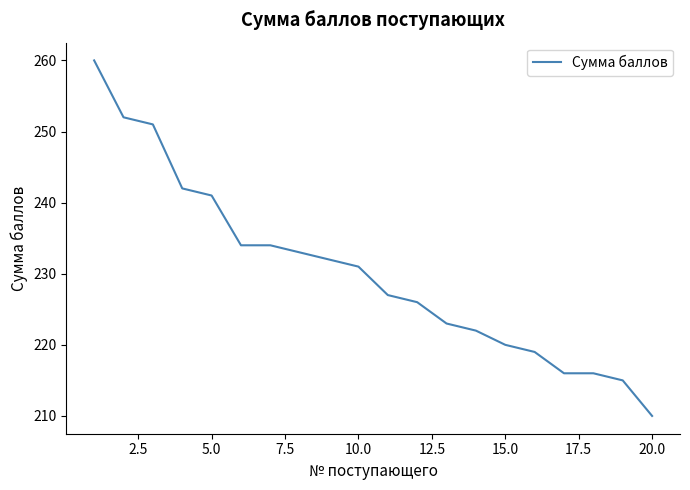

What is the sum of all values?

4604